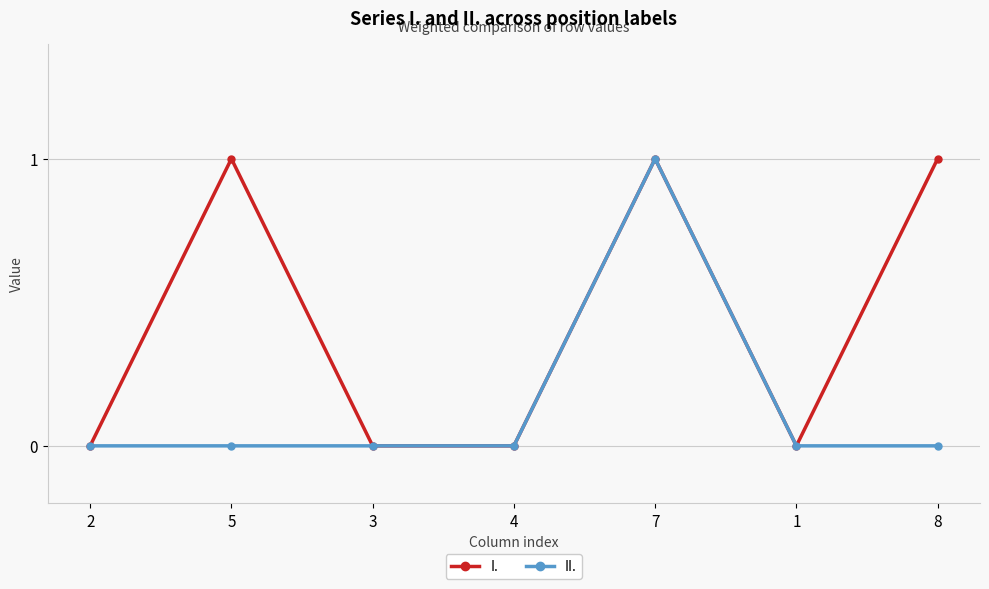

At 8, list the series in order from largest to smallest.

I., II.